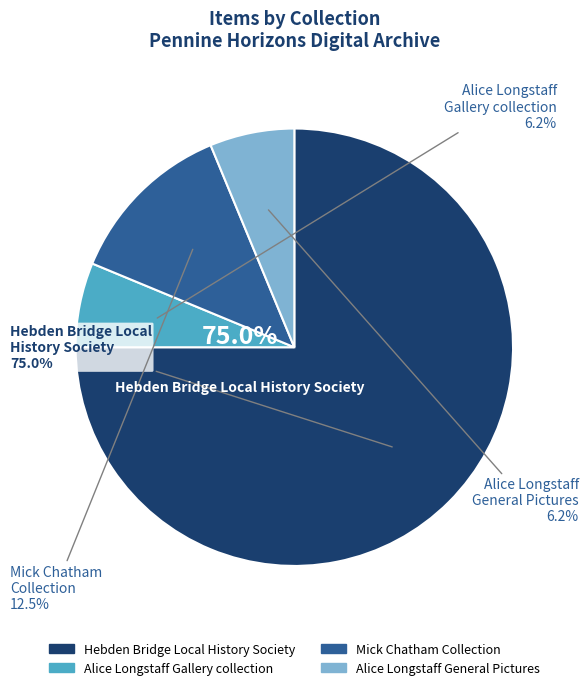

Is it true that Alice Longstaff - Gallery collection is 5% of the pie?

False